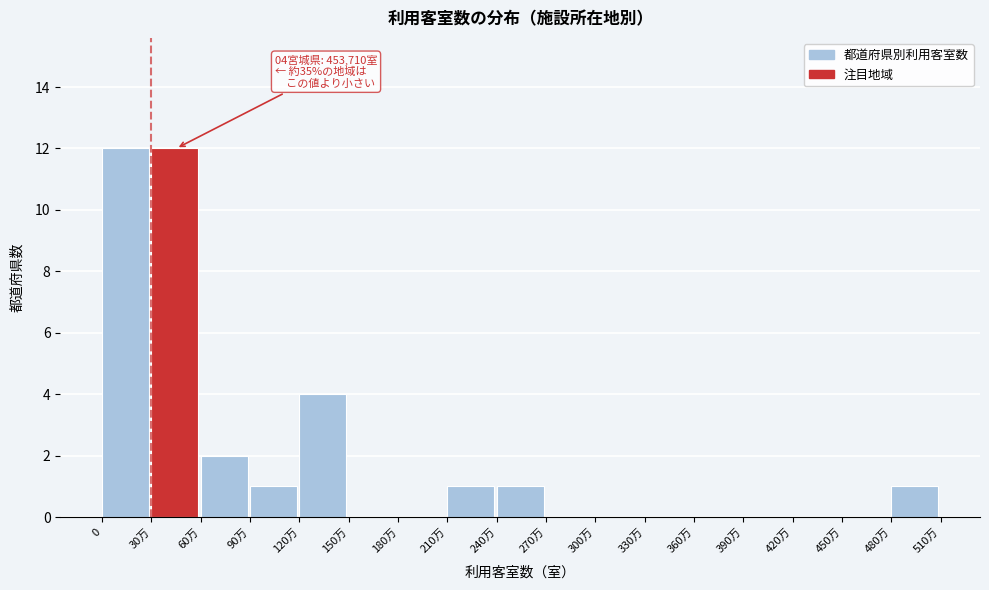

Reading left to right, list all the values displayed in this chart.

0=12	30万=12	60万=2	90万=1	120万=4	150万=0	180万=0	210万=1	240万=1	270万=0	300万=0	330万=0	360万=0	390万=0	420万=0	450万=0	480万=1